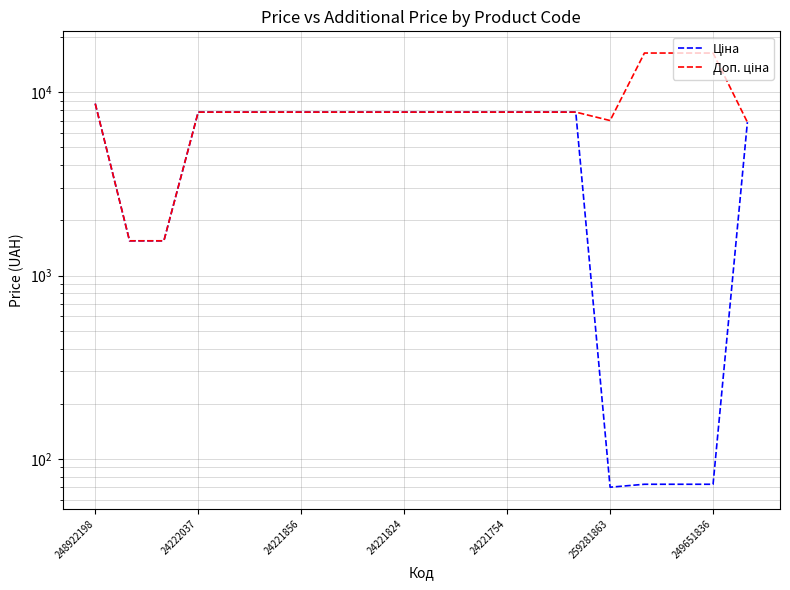

Is the value of Ціна at 248922198 greater than the value of Доп. ціна at 19?

Yes